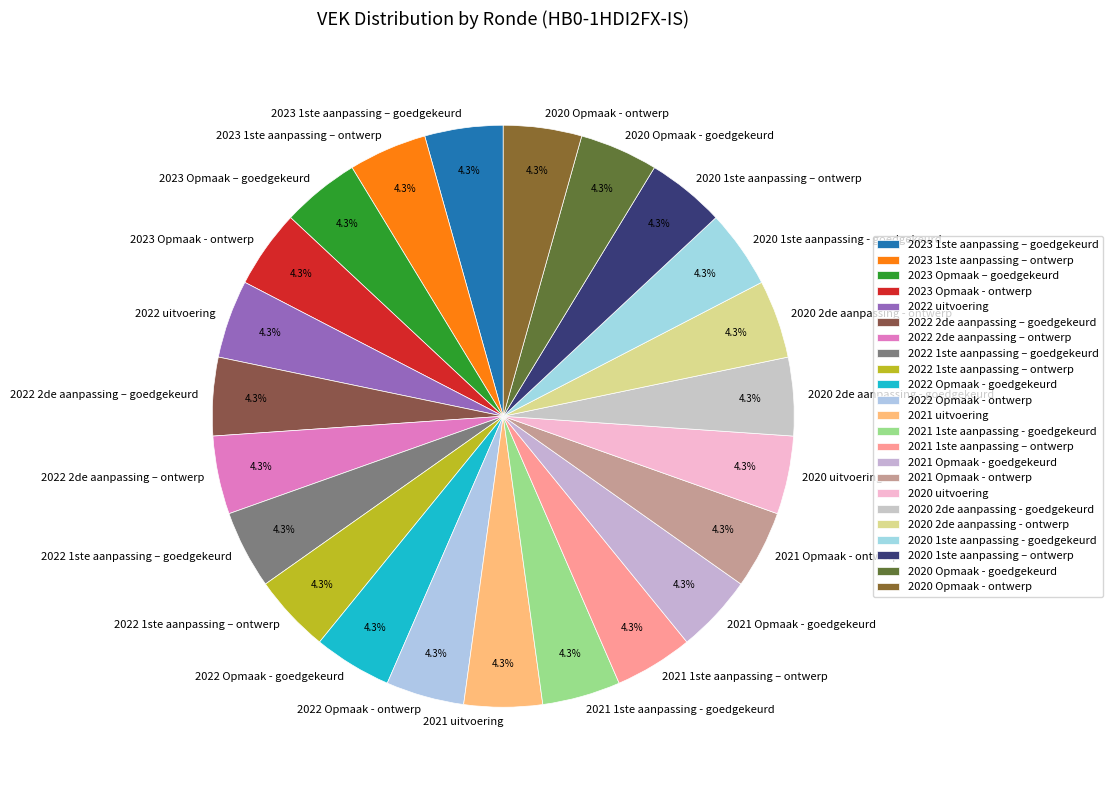

True or false: 2023 Opmaak - ontwerp accounts for 15% of the total.

False